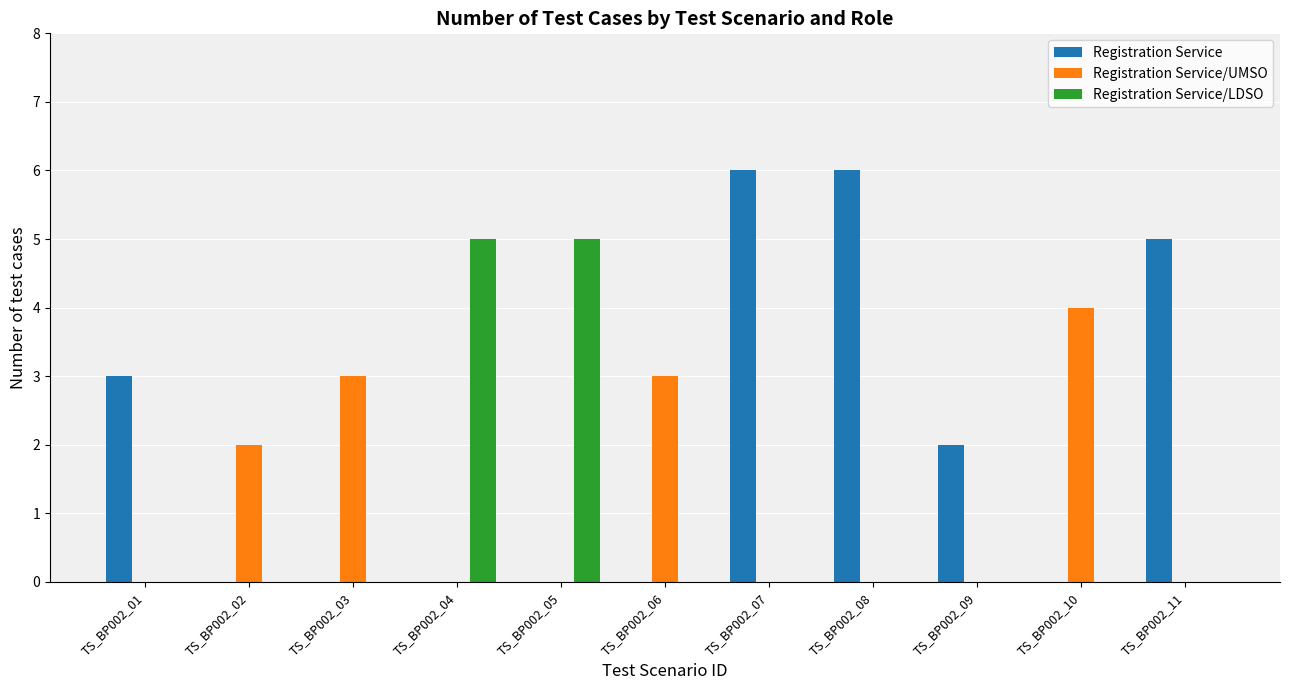

Which series has the widest spread of values?

Registration Service